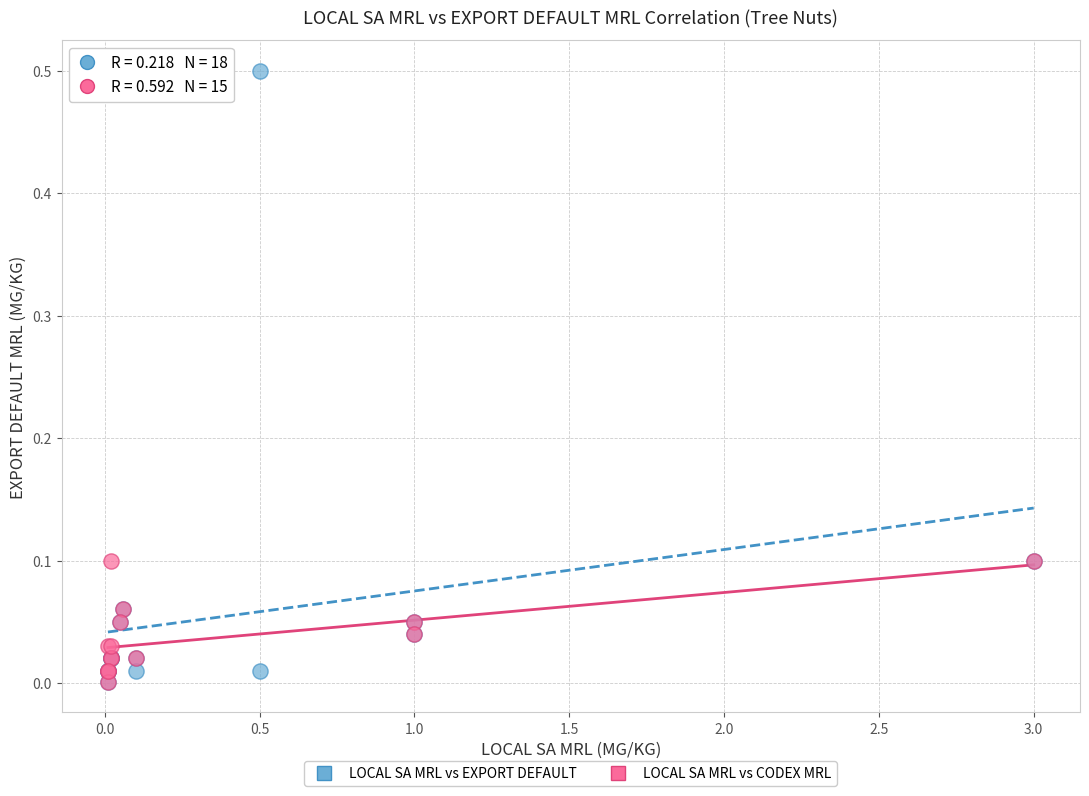

Which series has the widest spread of Y values?

LOCAL SA MRL vs EXPORT DEFAULT